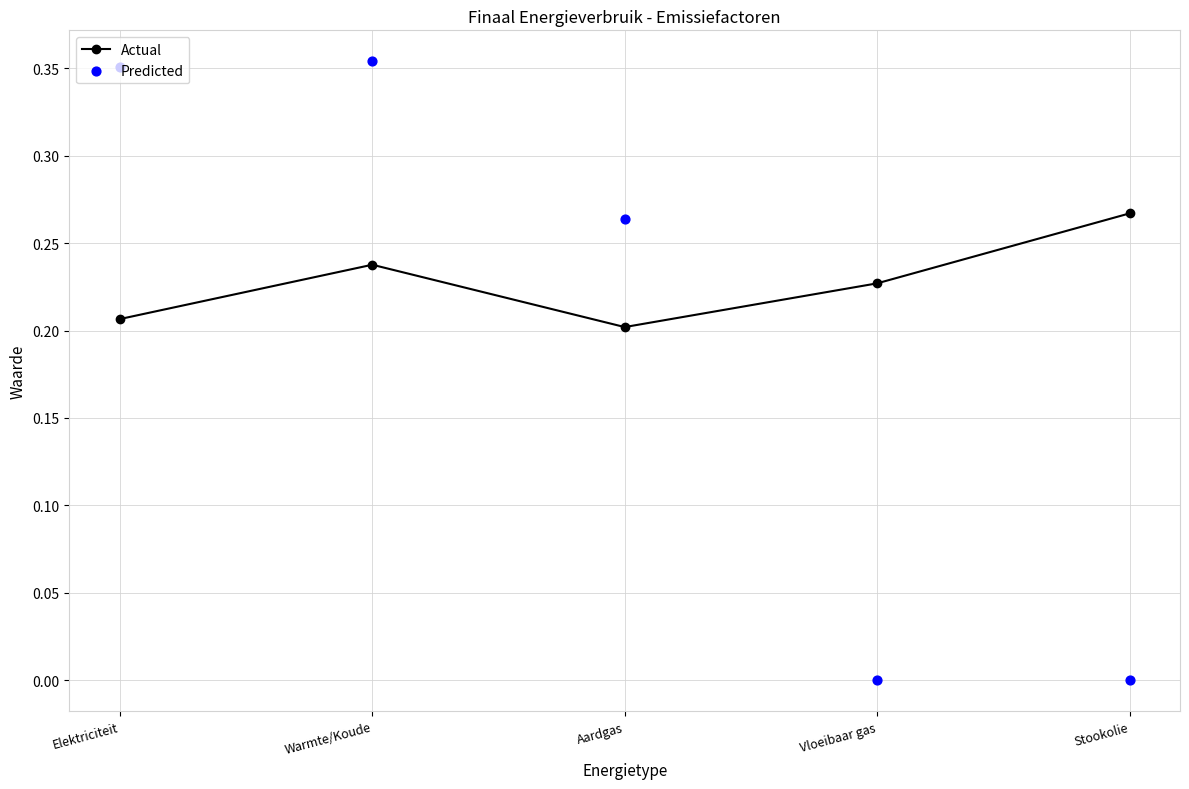

Which series contains the highest Y value?

Predicted